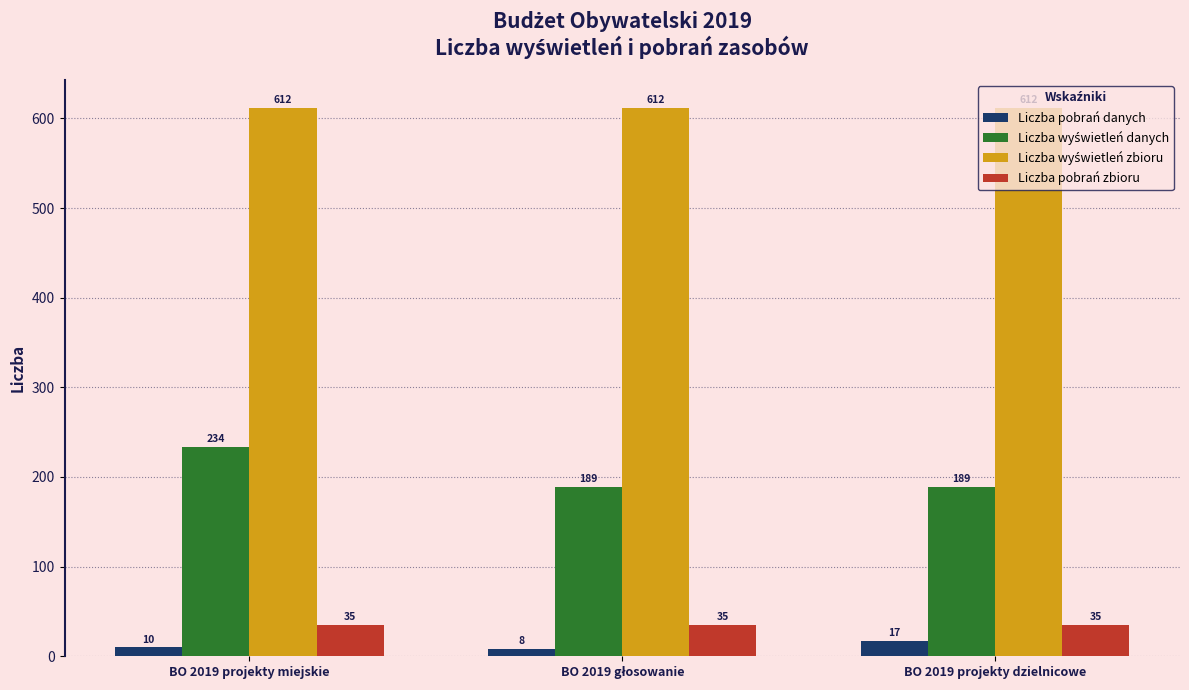

What is the minimum value for Liczba pobrań zbioru?

35